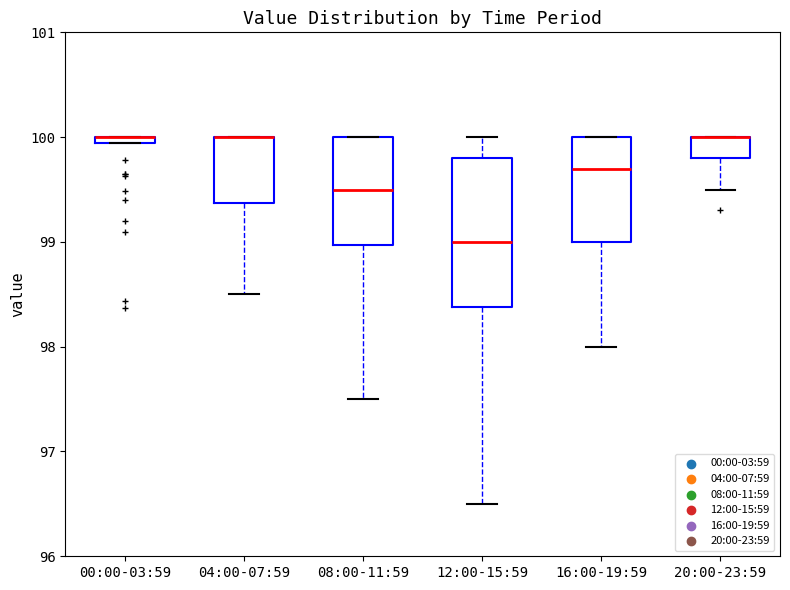

Which box is the tallest, from its lower edge to its upper edge?

12:00-15:59